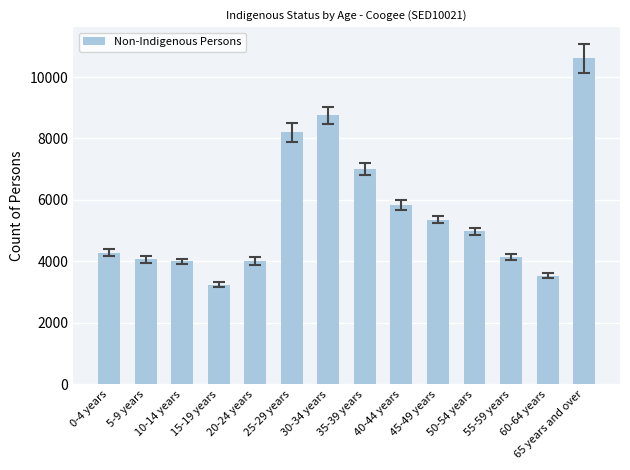

How many bars are there in total?

14